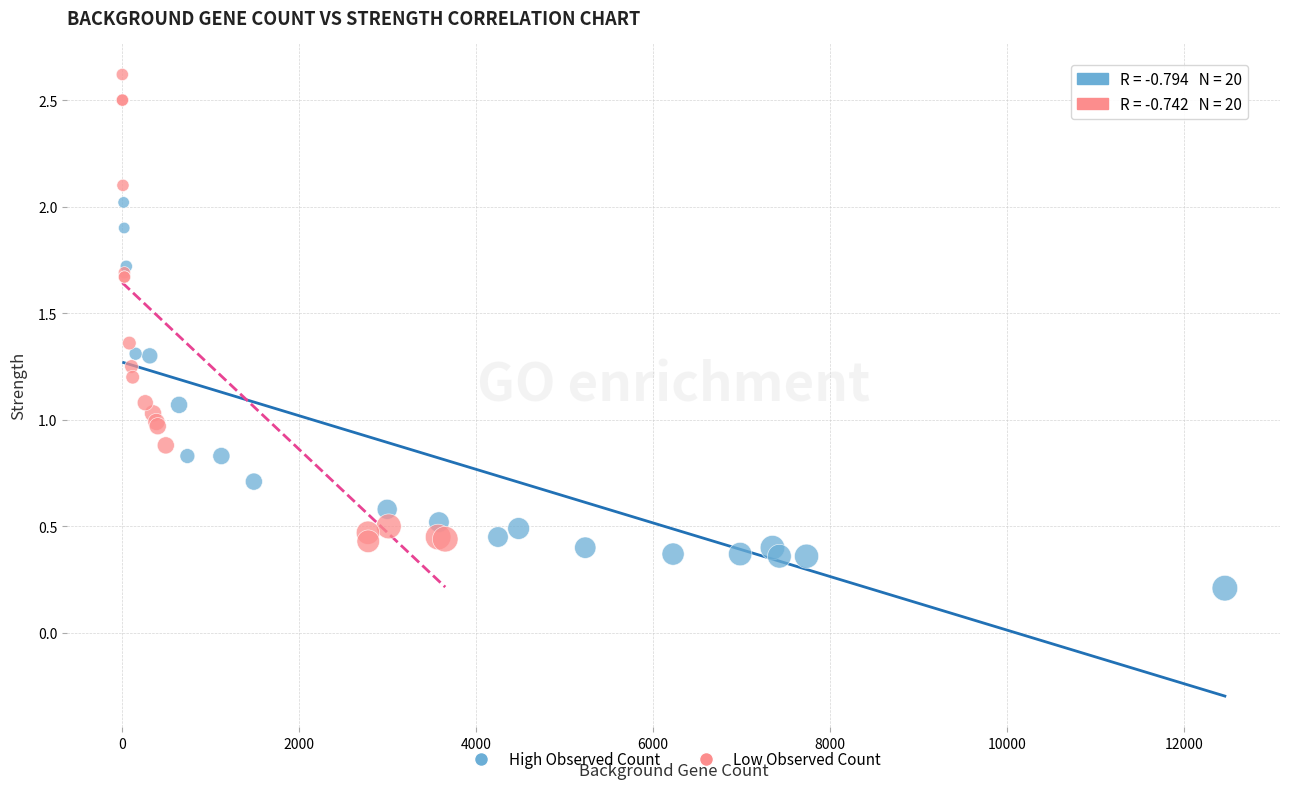

Which series contains the highest Y value?

Low Observed Count